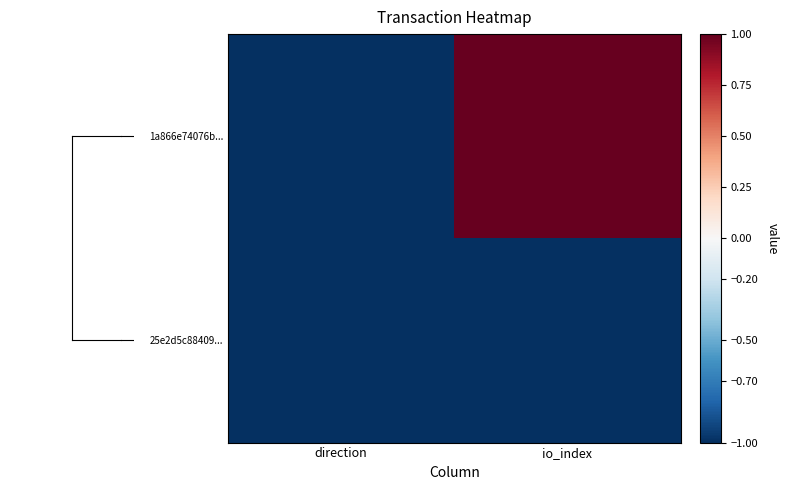

Rank the series by their maximum value, from lowest to highest.

25e2d5c88409..., 1a866e74076b...